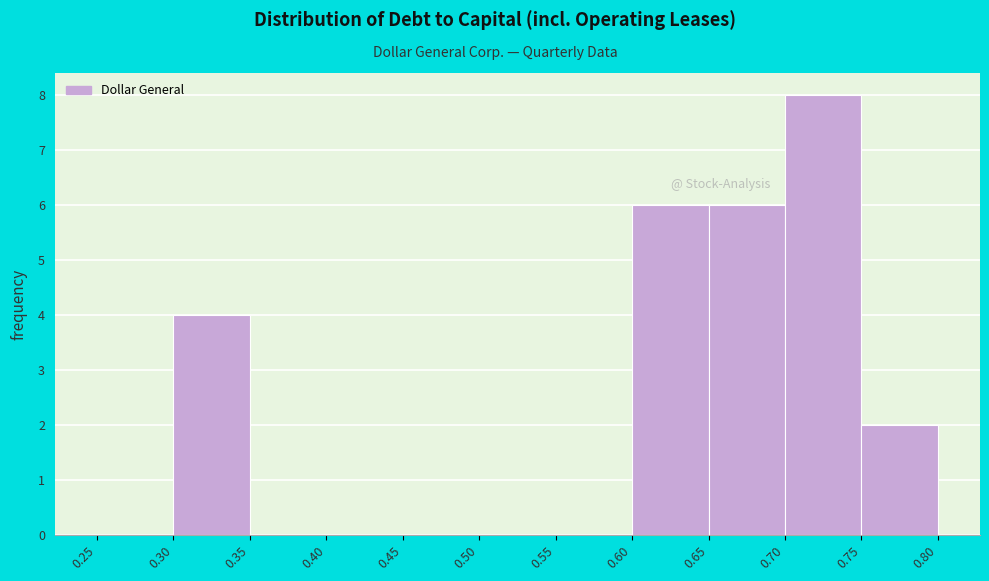

Reading left to right, list every bar in this chart as the range it spans on the x-axis followed by its height. The values are not printed on the chart, so give them approximately, as read against the axis.

0.25 to 0.30: 0
0.30 to 0.35: 4
0.35 to 0.40: 0
0.40 to 0.45: 0
0.45 to 0.50: 0
0.50 to 0.55: 0
0.55 to 0.60: 0
0.60 to 0.65: 6
0.65 to 0.70: 6
0.70 to 0.75: 8
0.75 to 0.80: 2